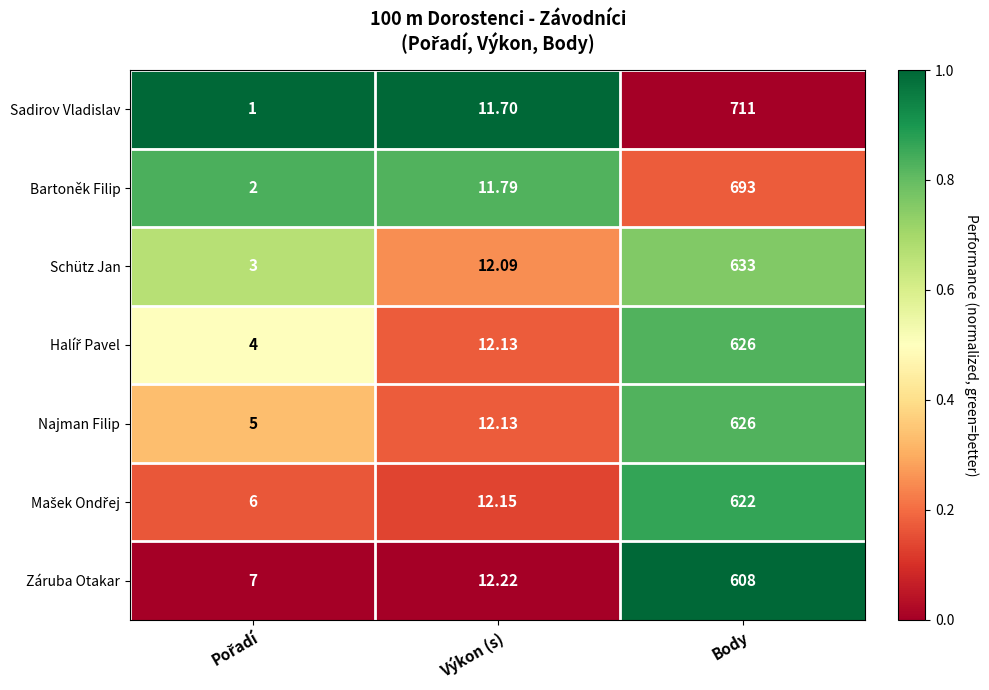

Which series has the largest total across all categories?

Sadirov Vladislav